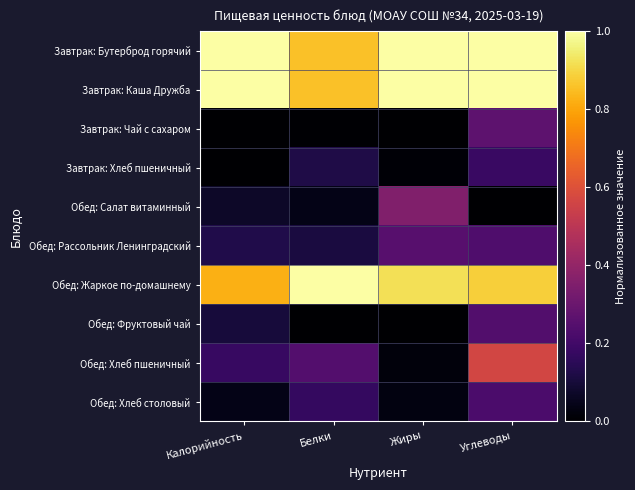

Count the number of data series in this chart.

10